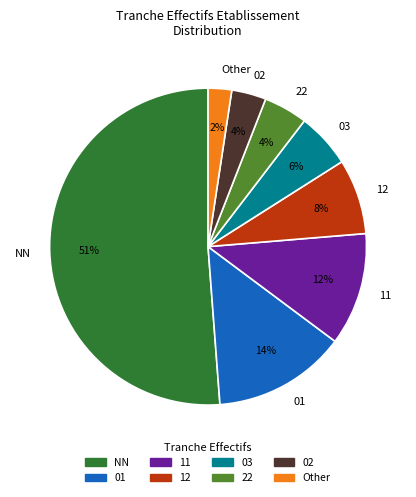

Is the sum of 03 and 11 greater than half?

No